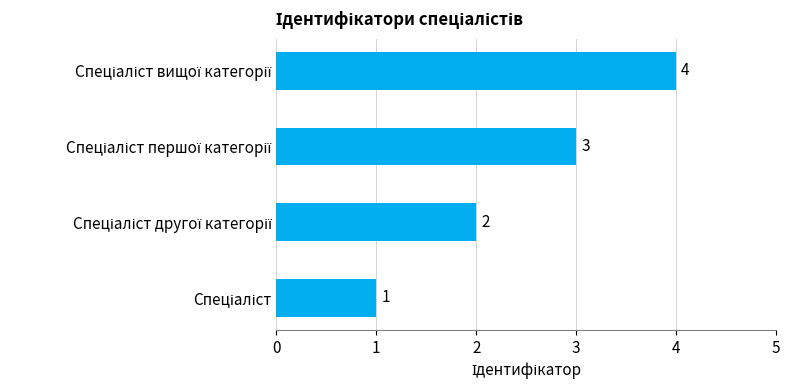

How many values are between 2 and 4?

3